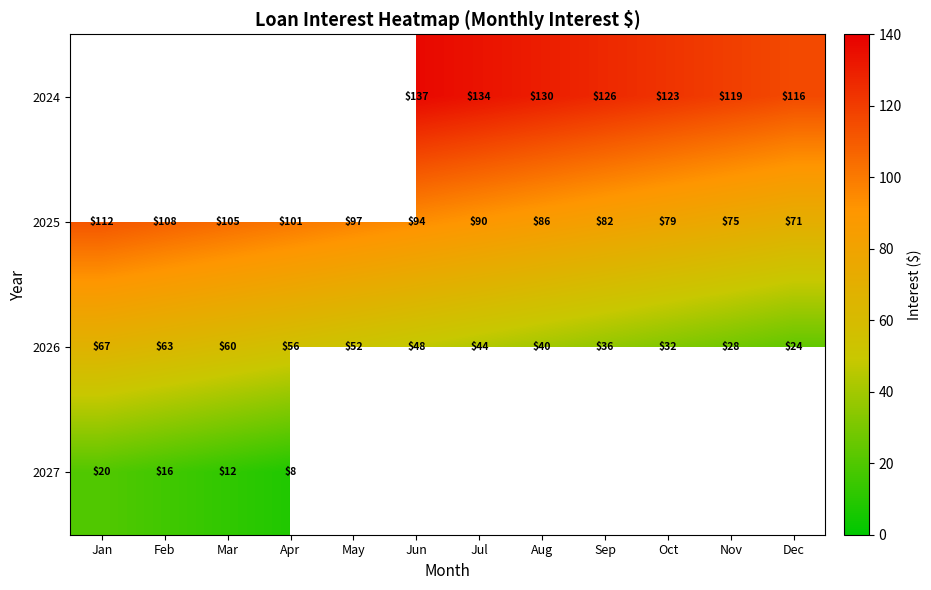

Where is 2025 nearest to the value 91?

Jul